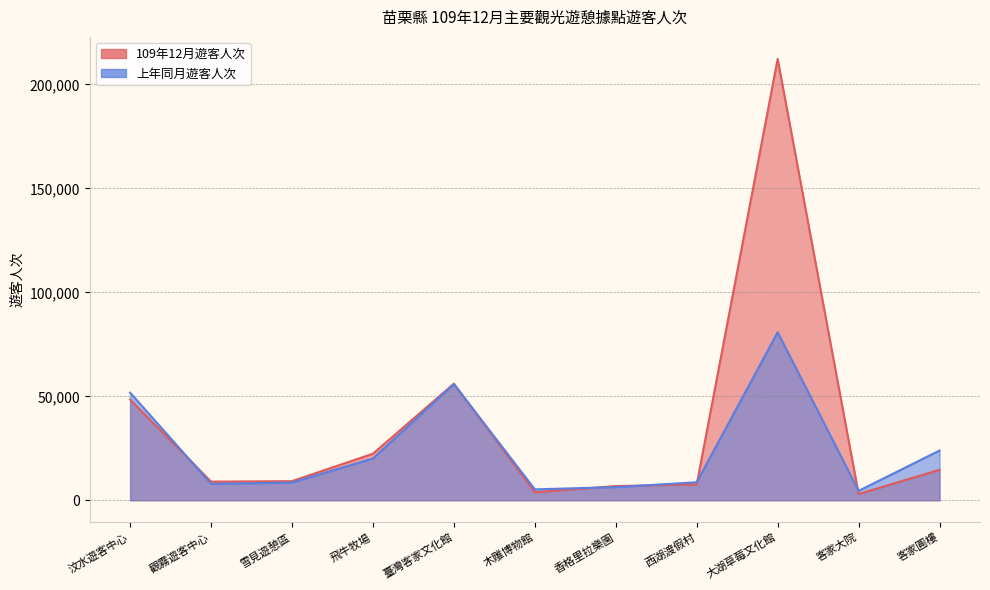

Between 觀霧遊客中心 and 客家大院, which series saw the biggest shift?

109年12月遊客人次